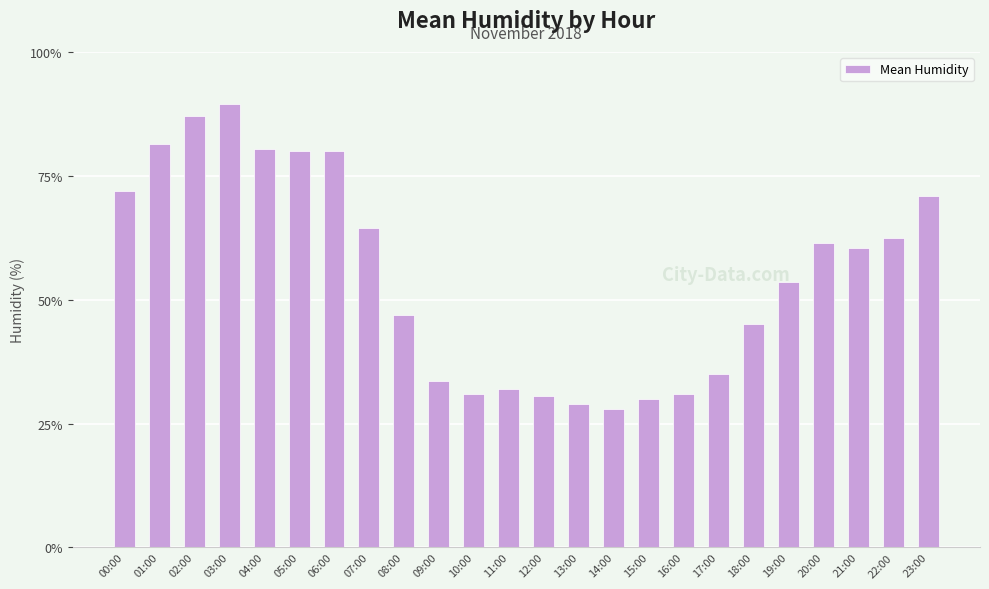

Reading right to left, list all the values displayed in this chart.

71.0	62.5	60.5	61.5	53.5	45.0	35.0	31.0	30.0	28.0	29.0	30.5	32.0	31.0	33.5	47.0	64.5	80.0	80.0	80.5	89.5	87.0	81.5	72.0